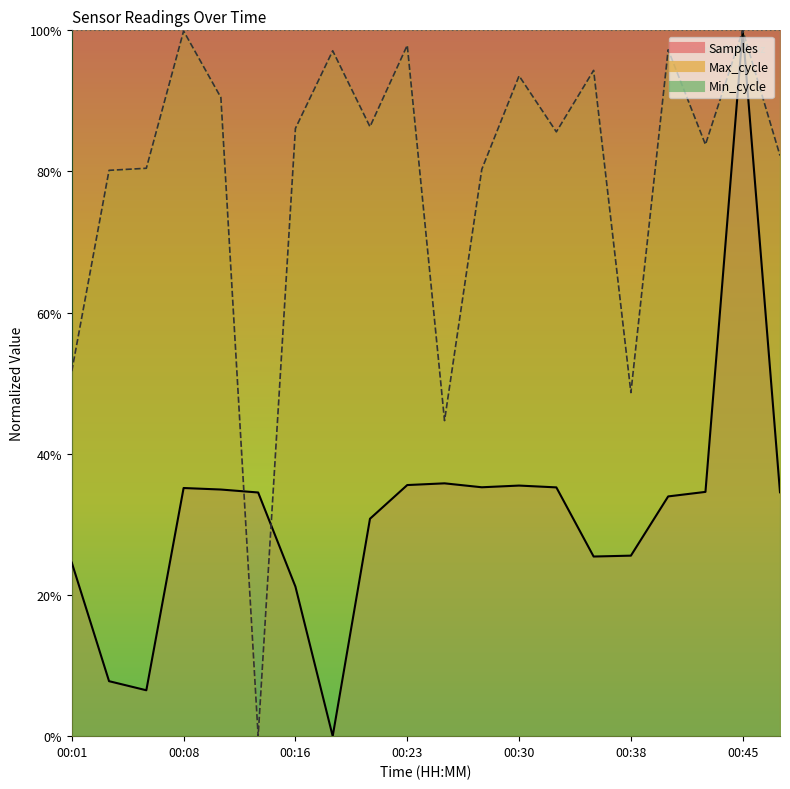

True or false: Samples has more than 0 points higher than both neighbors.

True